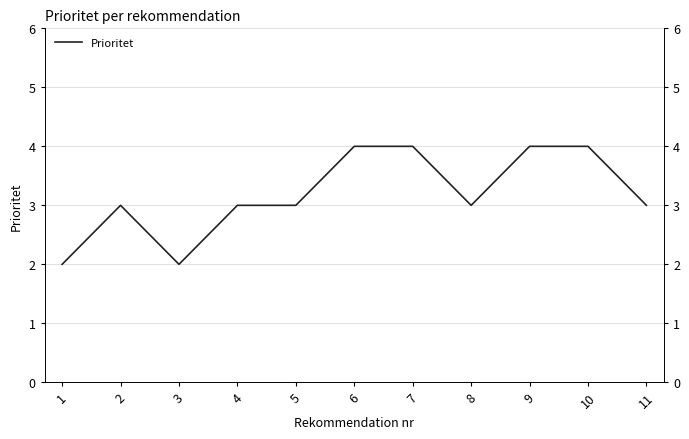

Does the chart display data point markers on the line(s)?

No